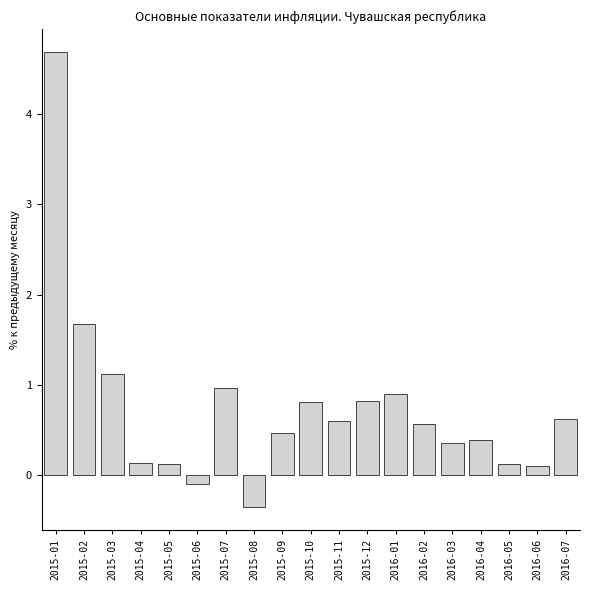

Reading left to right, what are all the values shown in this chart?

4.7	1.7	1.1	0.1	0.1	-0.1	1.0	-0.3	0.5	0.8	0.6	0.8	0.9	0.6	0.4	0.4	0.1	0.1	0.6